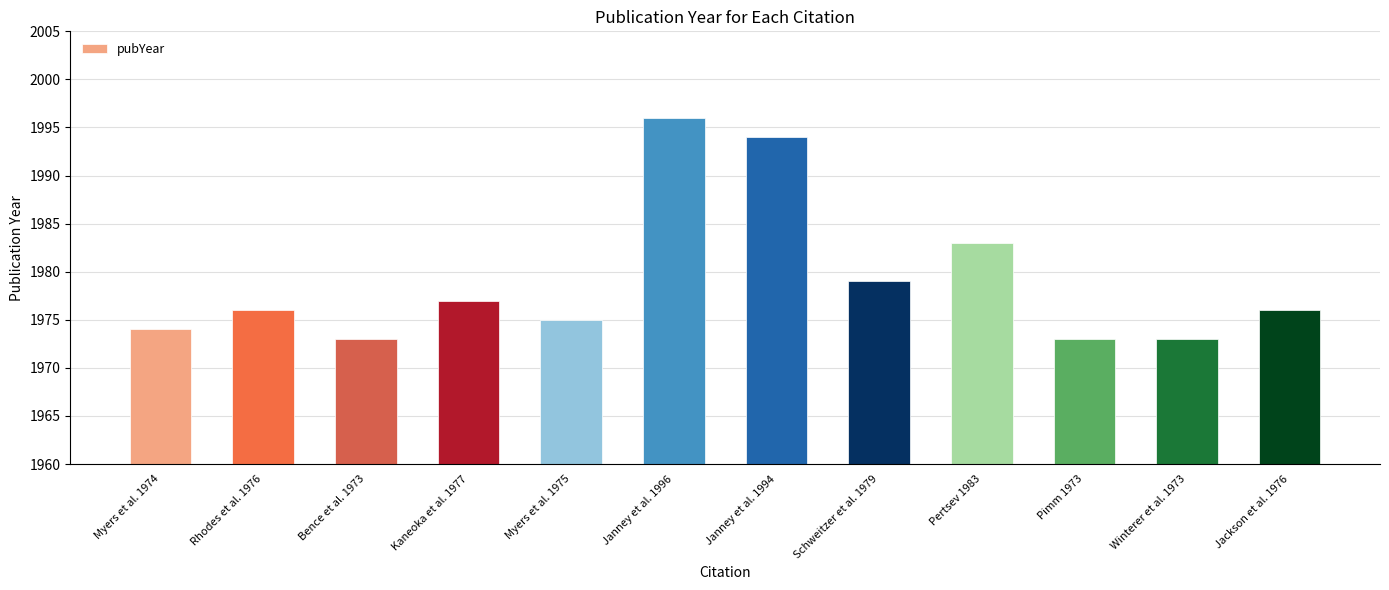

What is the label of the 12th bar from the left?

Jackson et al. 1976